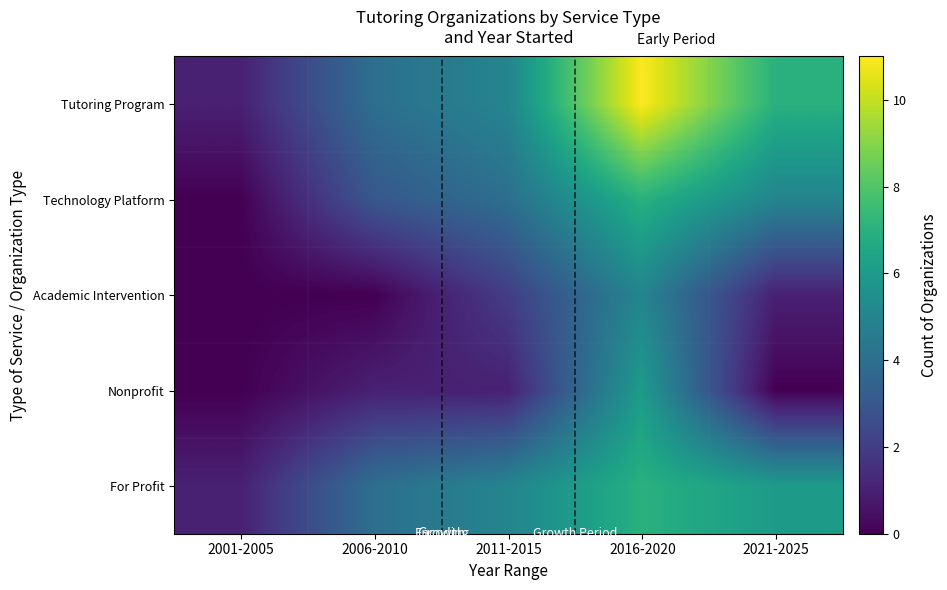

Reading right to left, what are all the values shown in this chart?

Tutoring Program: 2021-2025=7	2016-2020=11	2011-2015=5	2006-2010=4	2001-2005=1
Technology Platform: 2021-2025=5	2016-2020=7	2011-2015=4	2006-2010=3	2001-2005=0
Academic Intervention: 2021-2025=1	2016-2020=5	2011-2015=2	2006-2010=0	2001-2005=0
Nonprofit: 2021-2025=0	2016-2020=6	2011-2015=1	2006-2010=1	2001-2005=0
For Profit: 2021-2025=6	2016-2020=7	2011-2015=5	2006-2010=4	2001-2005=1